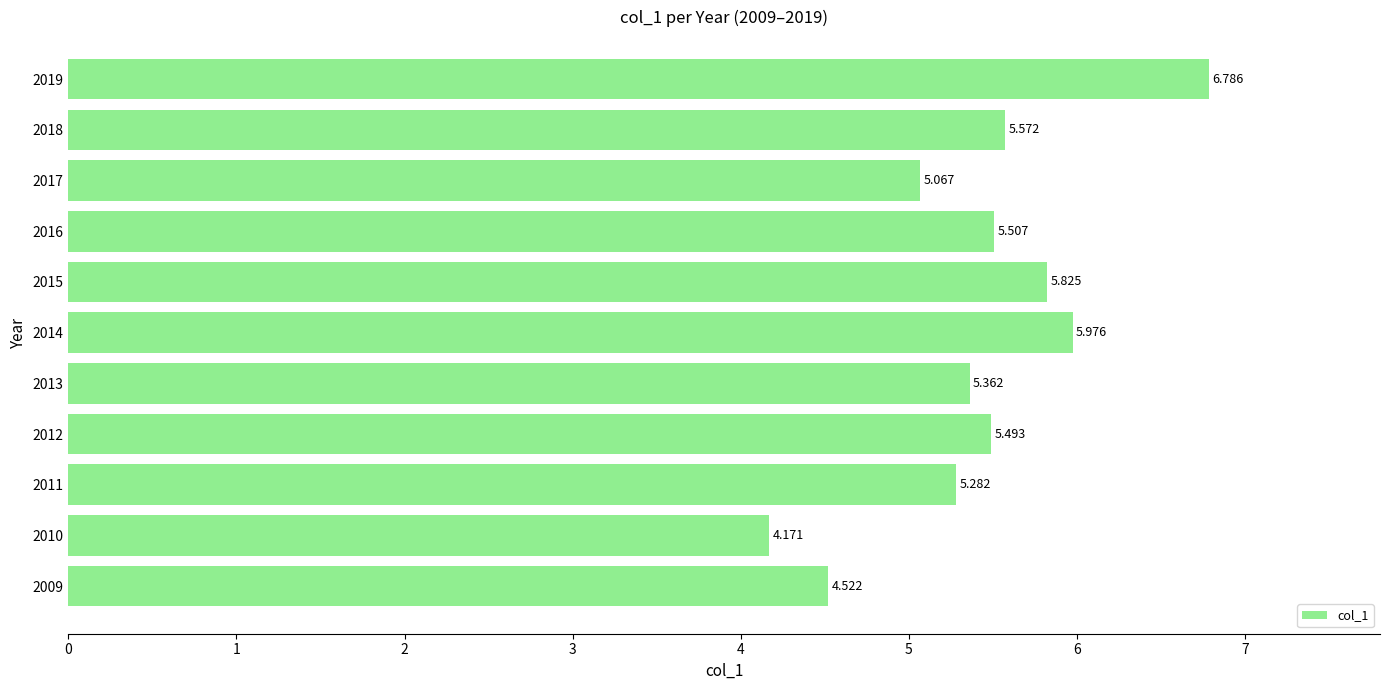

List the labels in order of value, largest first.

2019, 2014, 2015, 2018, 2016, 2012, 2013, 2011, 2017, 2009, 2010